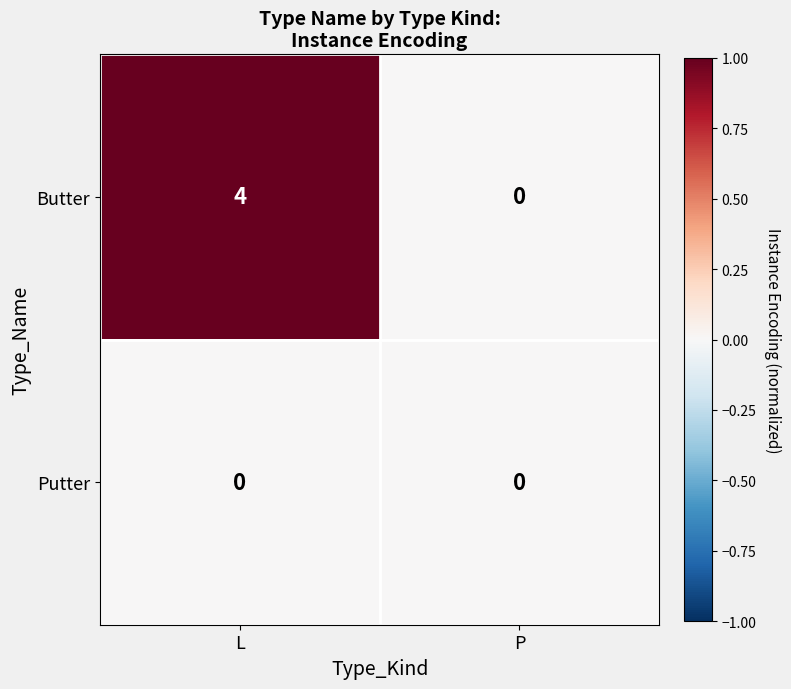

List the series in order of their peak value, lowest first.

Putter, Butter